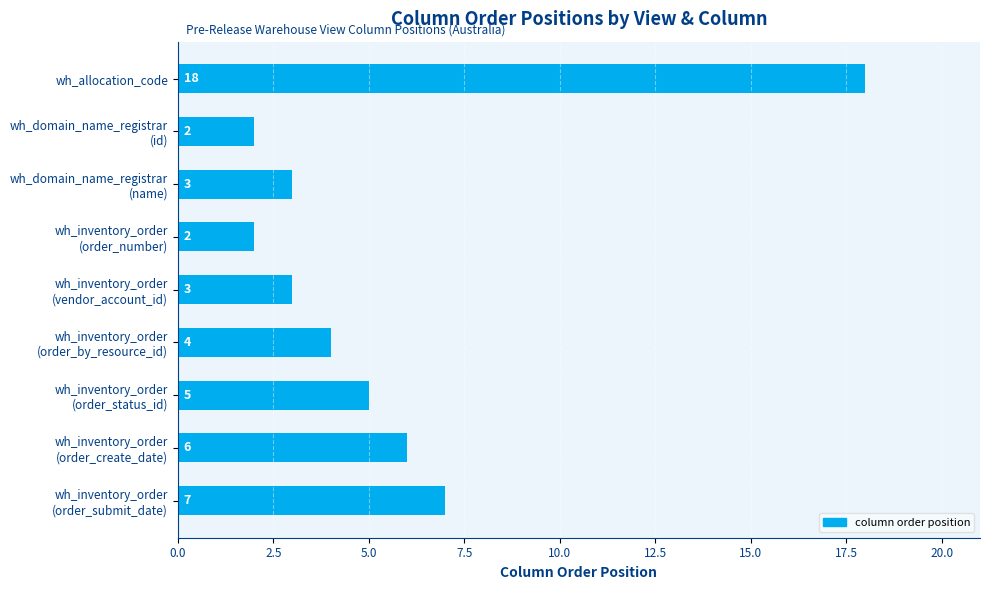

What is the label of the 9th bar from the bottom?

wh_allocation_code